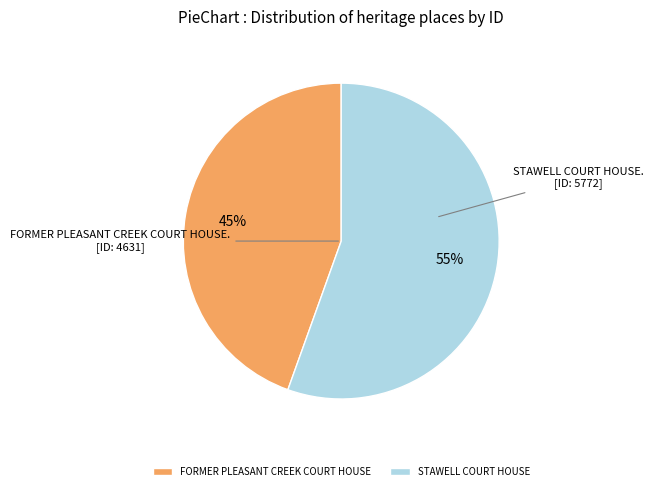

Does STAWELL COURT HOUSE account for over 50% of the chart?

Yes